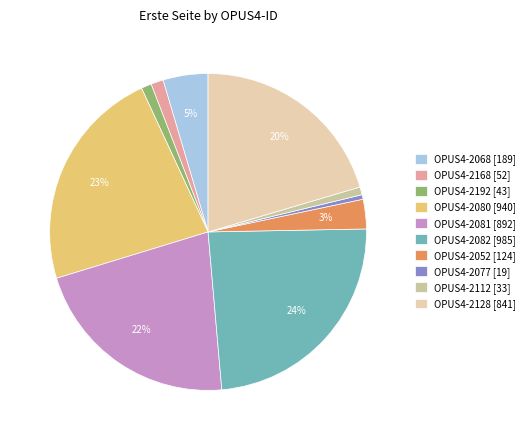

Which slice is the smallest?

OPUS4-2077